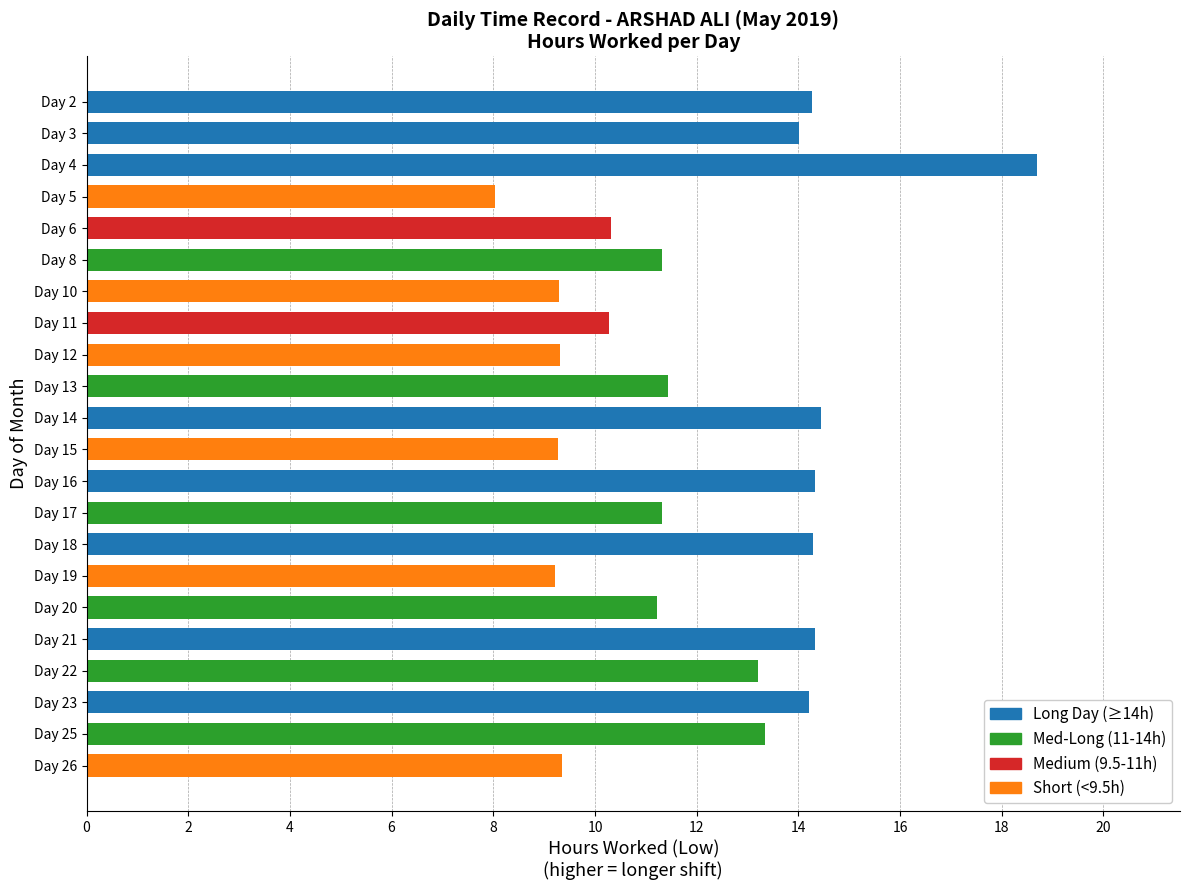

What is the greatest value displayed?

18.7